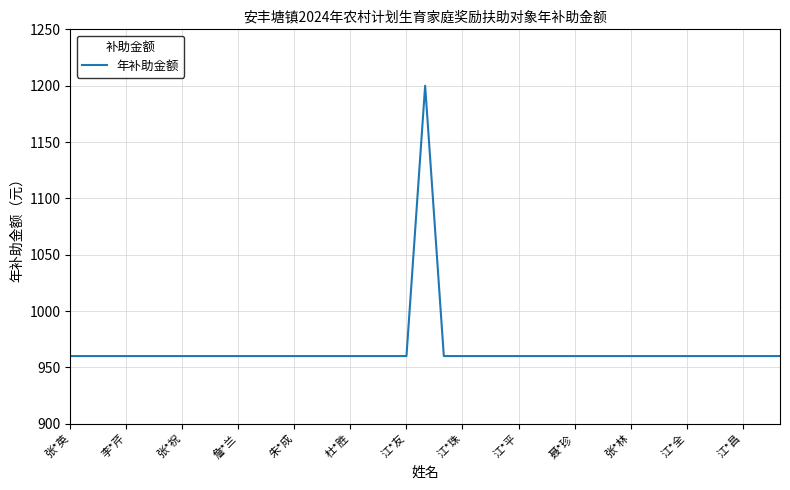

What is the maximum value shown in the chart?

1200